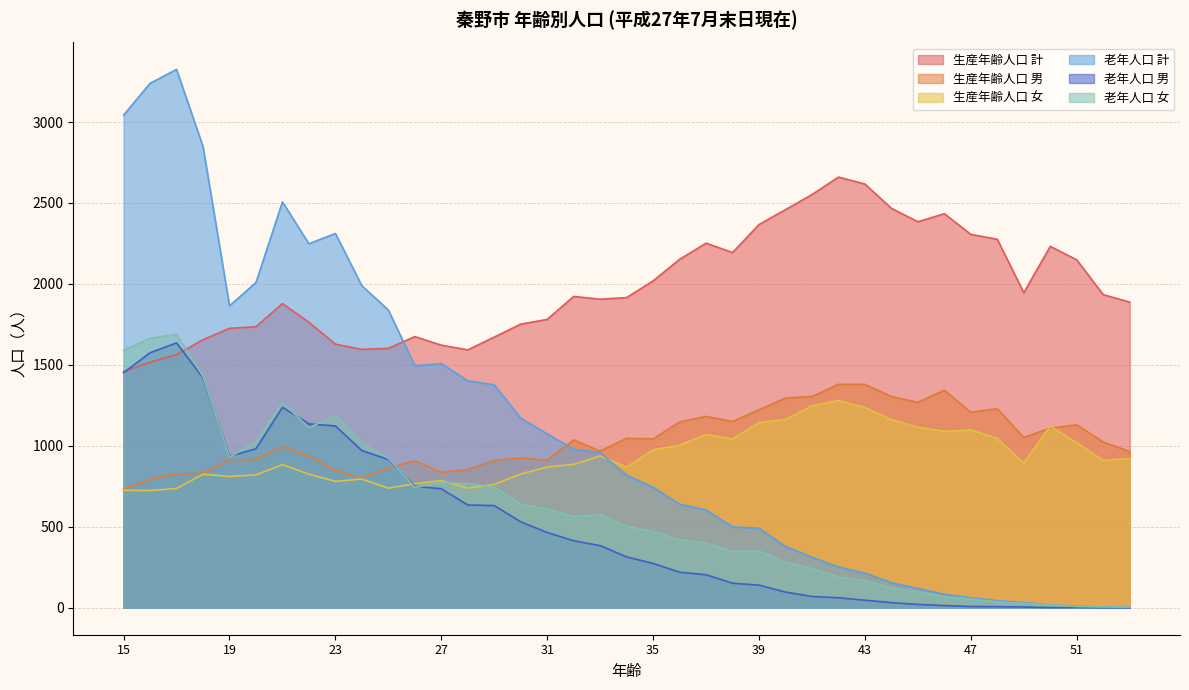

In 老年人口 男, how many points are higher than both neighbors (excluding endpoints)?

3